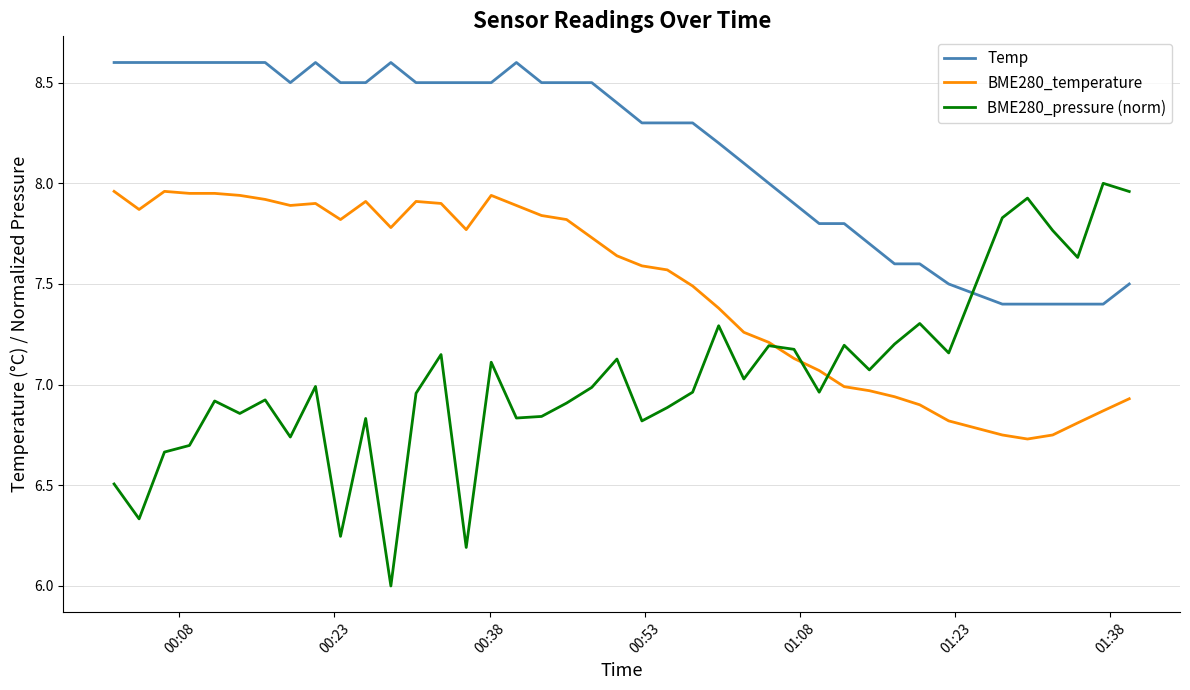

Which series has the largest range (max minus min)?

BME280_pressure (norm)